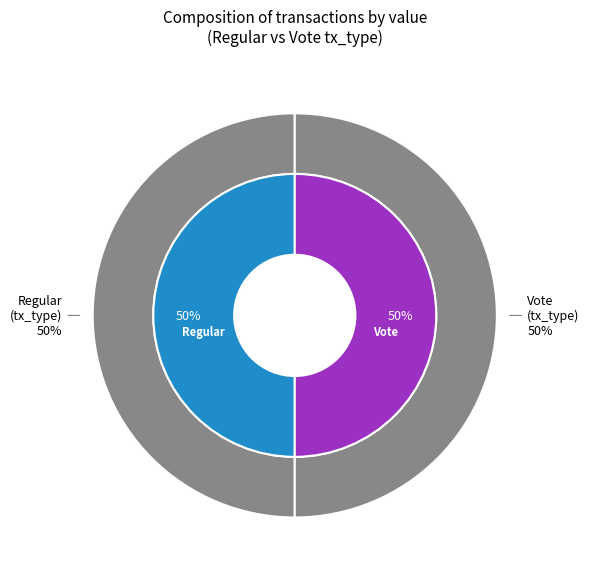

What is the total percentage of Regular (io_index=0) and Vote (io_index=3)?

100.0%